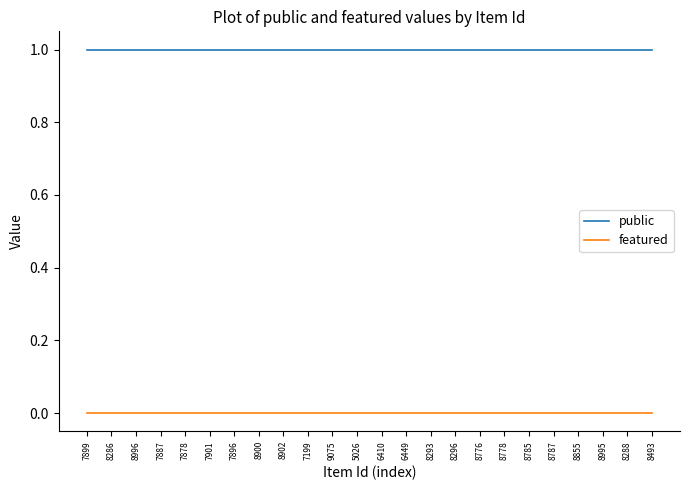

List the series in order of their peak value, lowest first.

featured, public